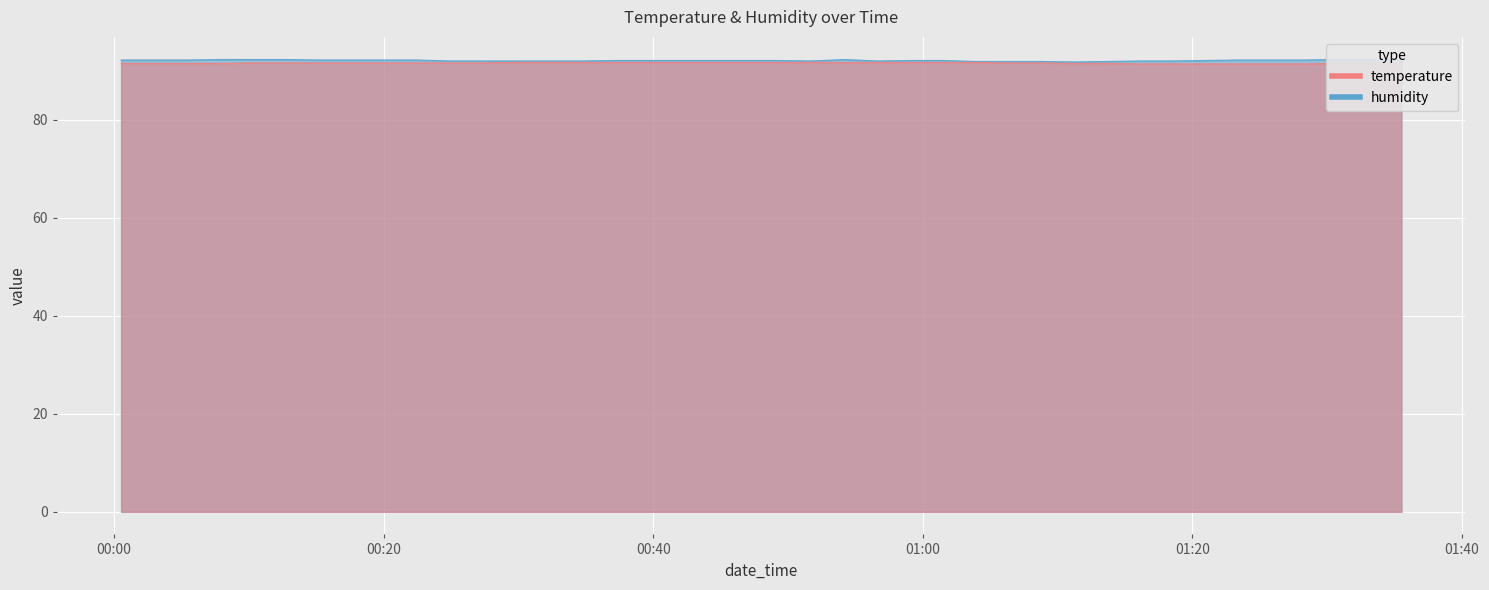

At how many categories does at least one series exceed 92?

26